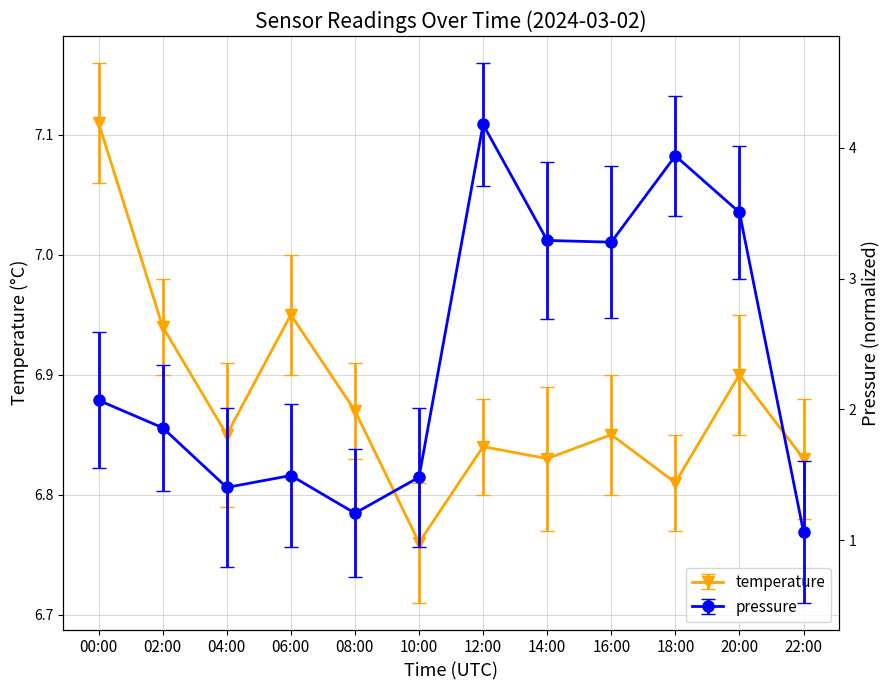

What is the label of the 10th point from the left?

18:00